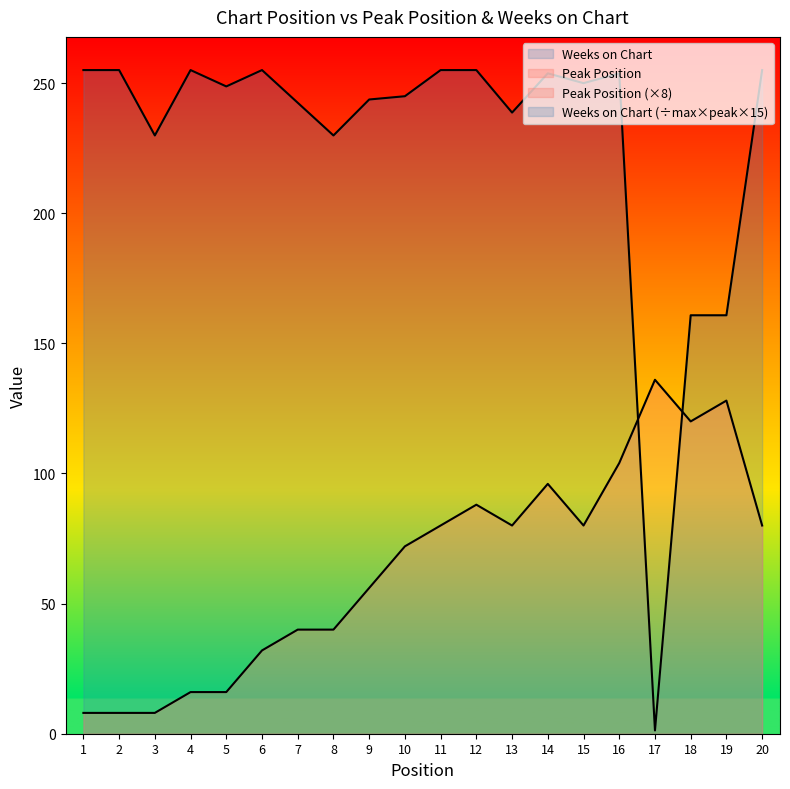

True or false: Peak Position has a value of 52.3 at 8.

False